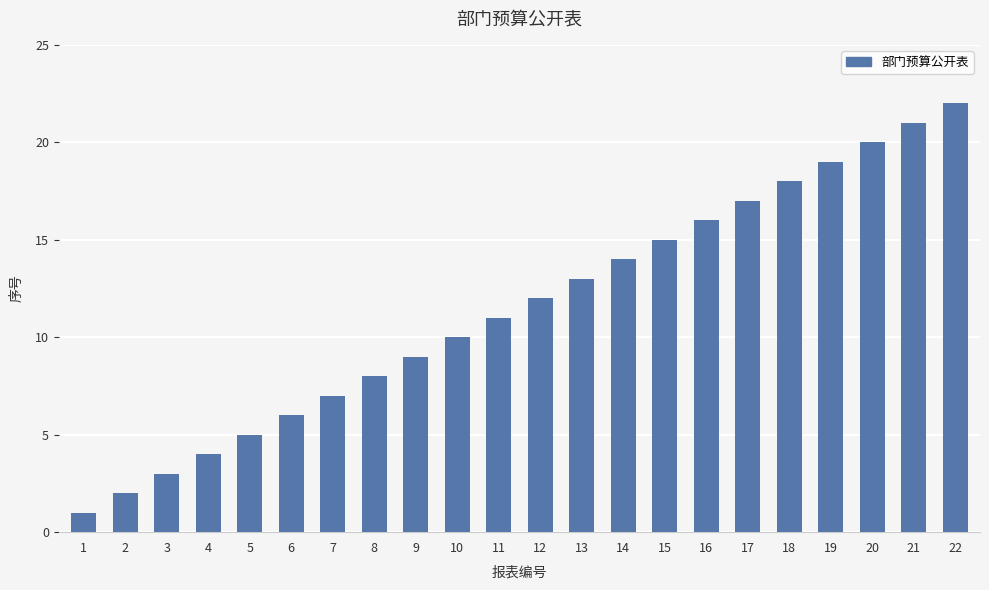

How many bars are there in total?

22